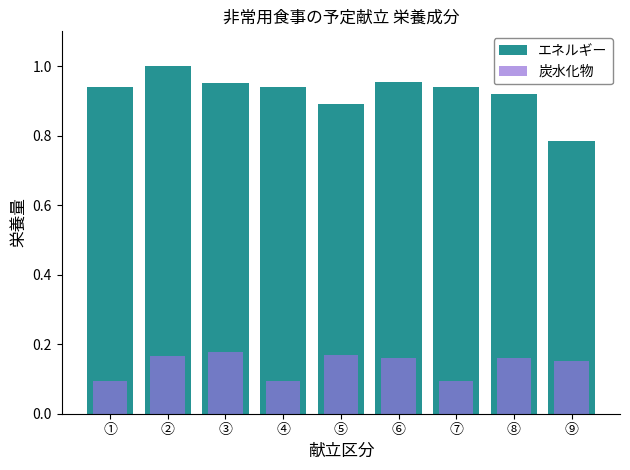

What position from the left is ②?

2